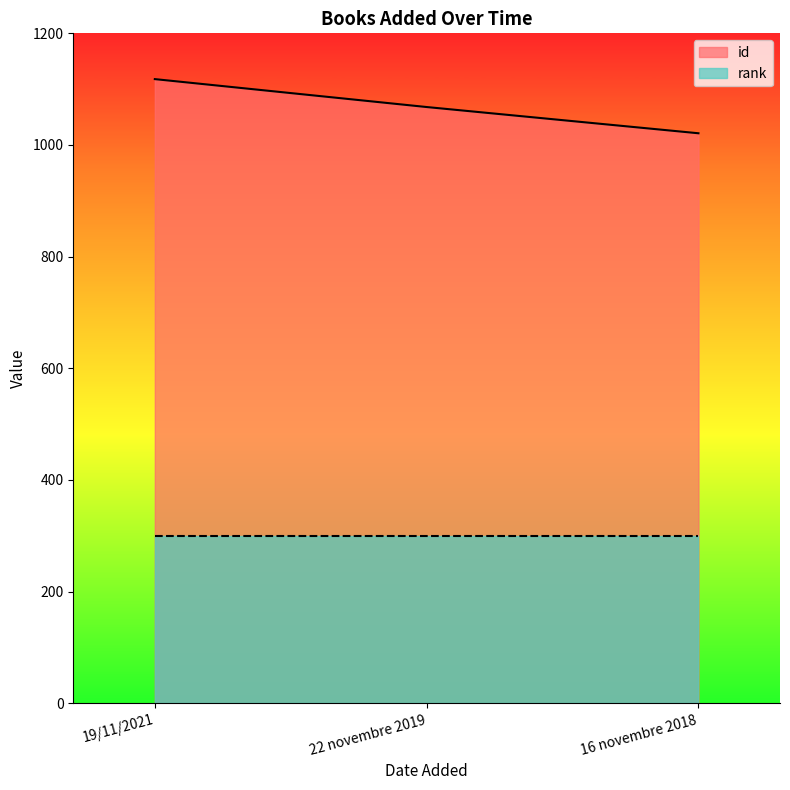

What is the label of the 1st point from the left?

19/11/2021